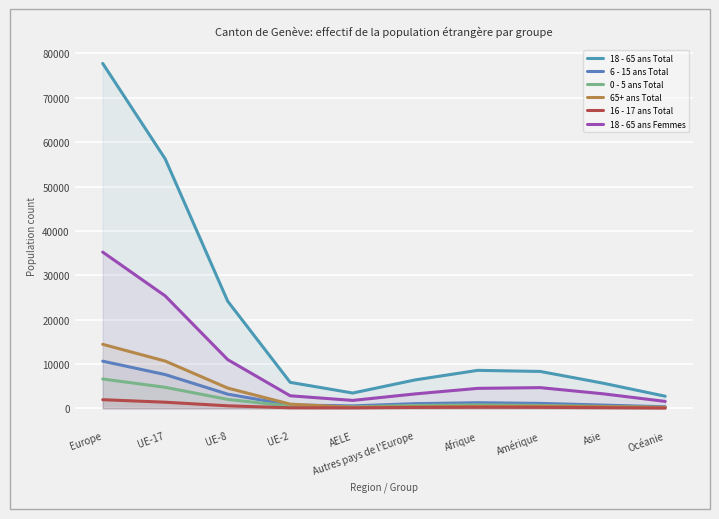

The value of 6 - 15 ans Total at Océanie is 537.4. True or false?

False